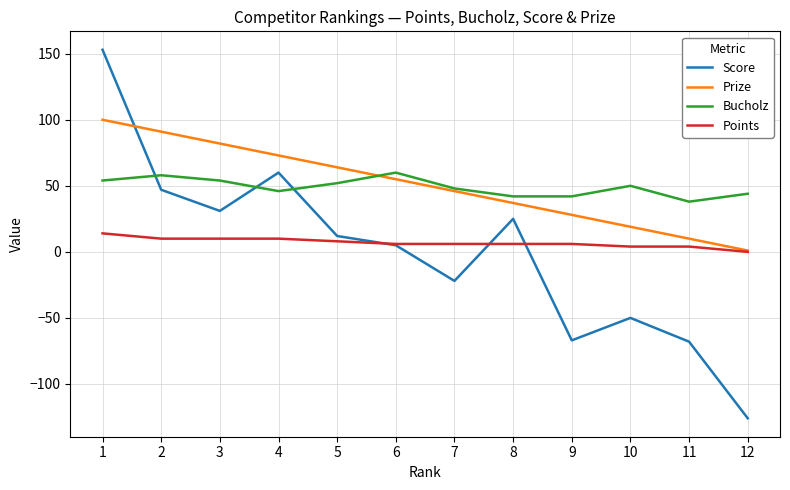

True or false: Bucholz has a value of 27 at 8.

False